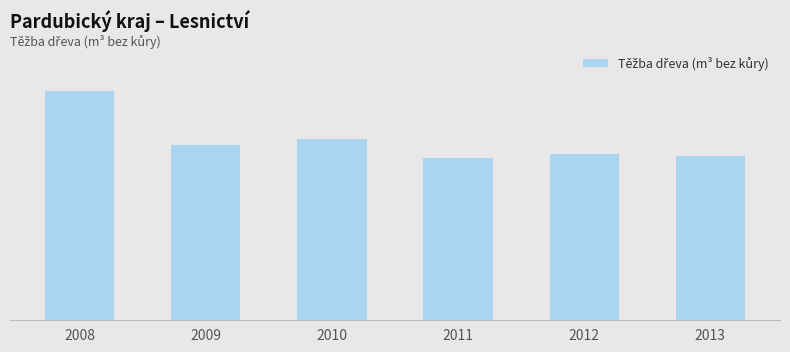

What is the difference between the values at 2011 and 2009?

65172